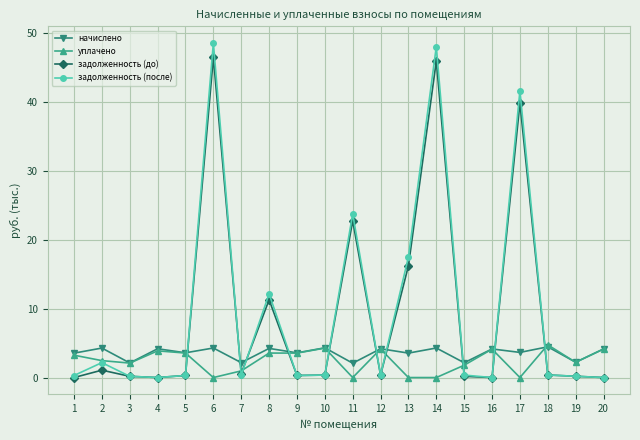

What is the value of the задолженность (до) point at the 14th from the left?

45.9